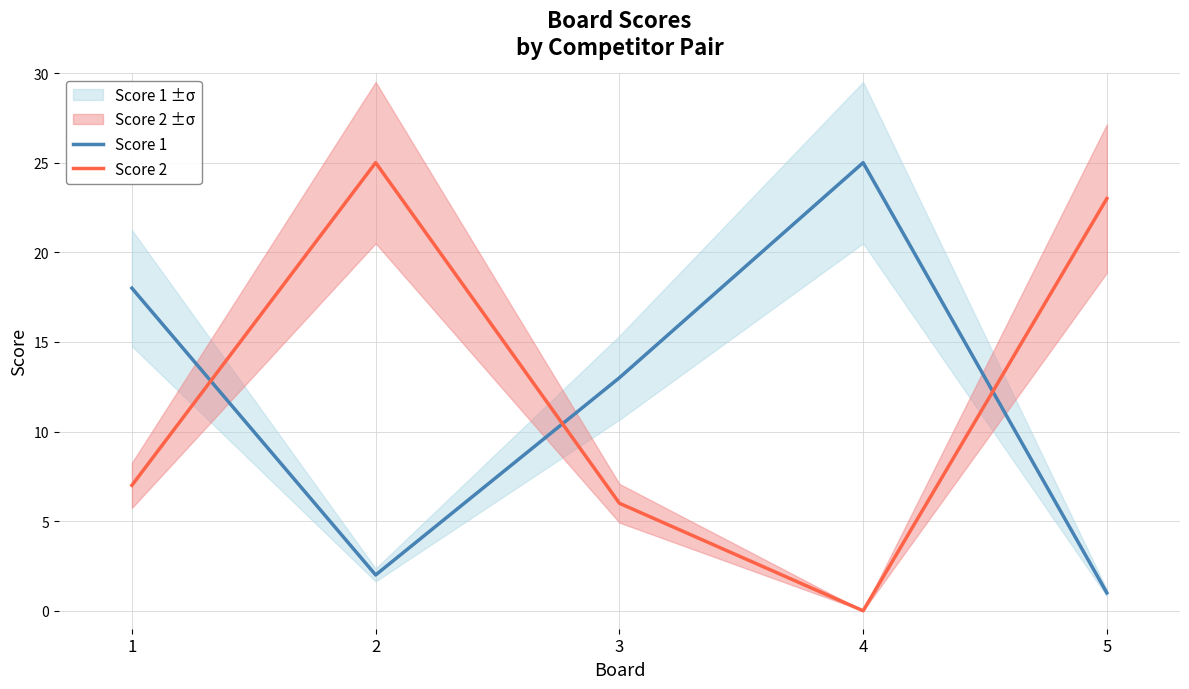

How many intersections are there between Score 1 and Score 2?

3